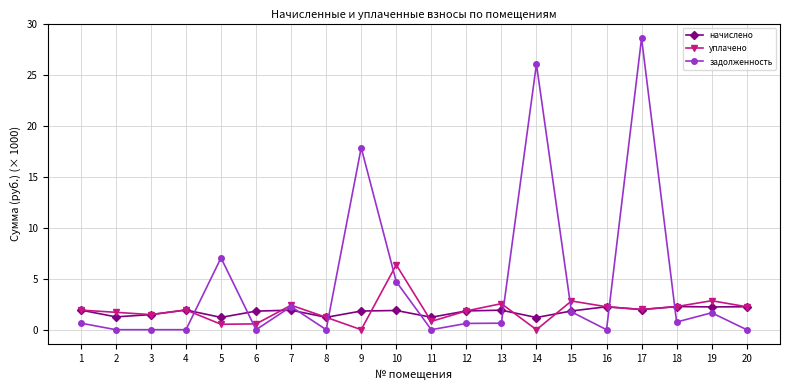

How many data points does each series have?

20